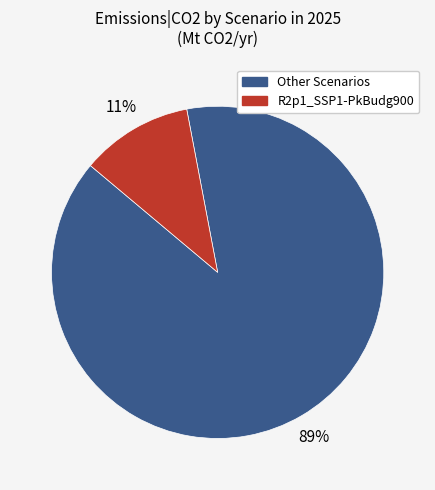

To the nearest percent, what is the difference between the largest and smallest slice percentages?

78%